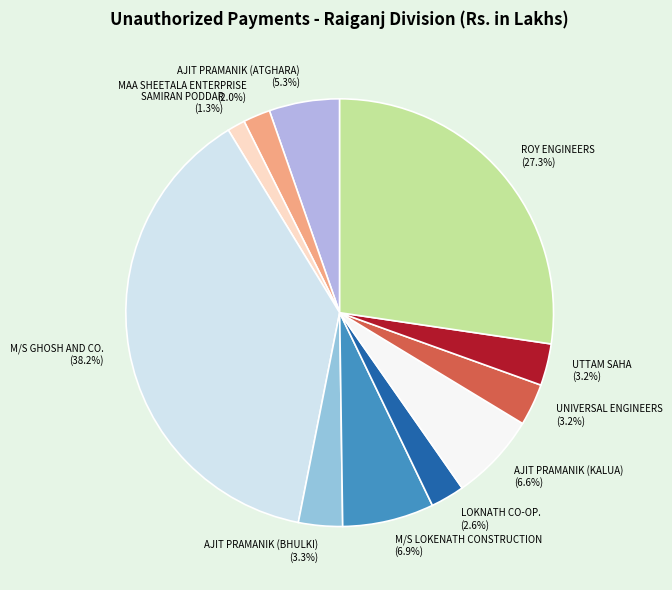

What is the ratio of the value at AJIT PRAMANIK (BHULKI) to the value at M/S LOKENATH CONSTRUCTION?

0.5